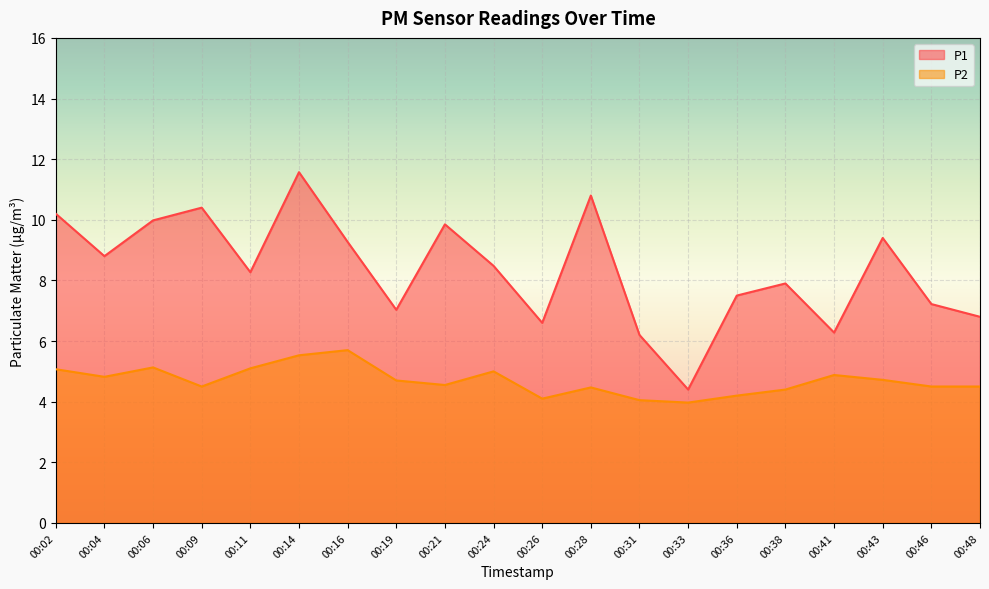

What is the difference between the second highest and minimum values in the P1 series?

6.4